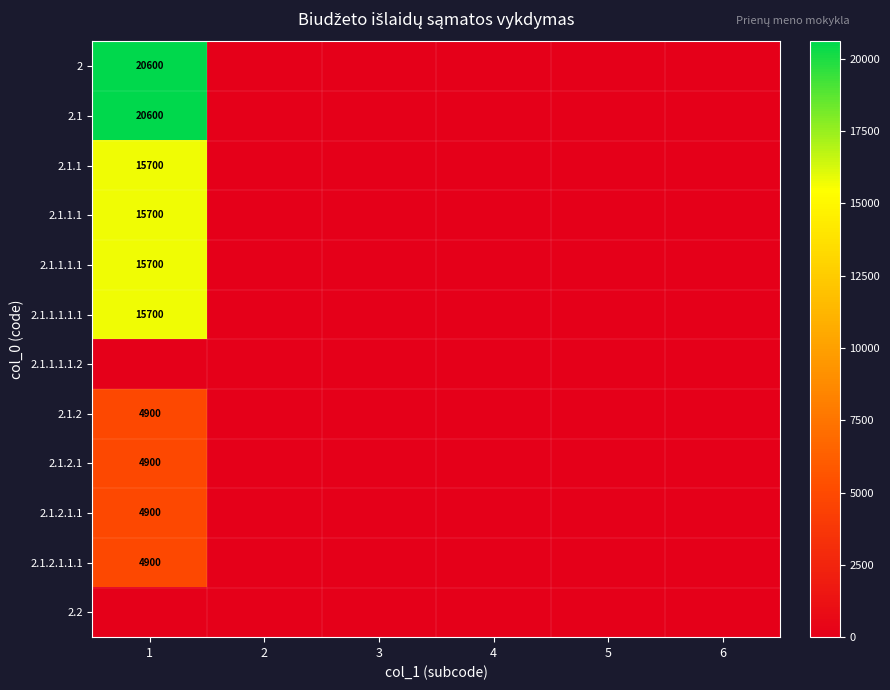

True or false: 2.1.2.1.1.1 has a value of 4900 at 1.

True